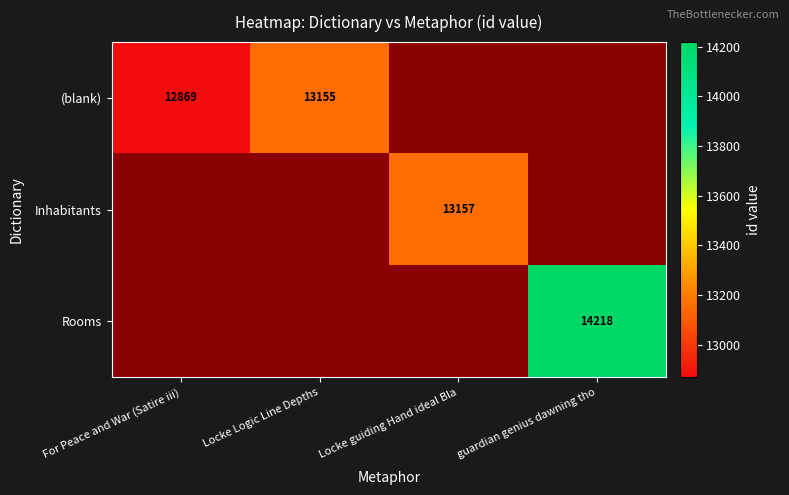

Rank the categories by Inhabitants value from lowest to highest.

Locke guiding Hand ideal Bla, For Peace and War (Satire iii), Locke Logic Line Depths, guardian genius dawning tho